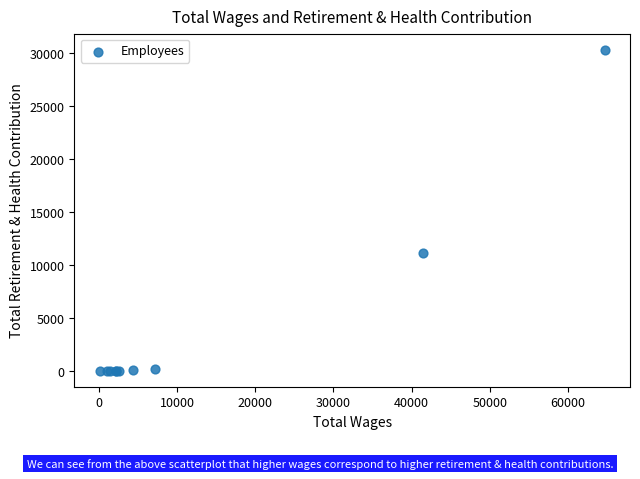

What Y value in the scatter plot is closest to 15157?

11115